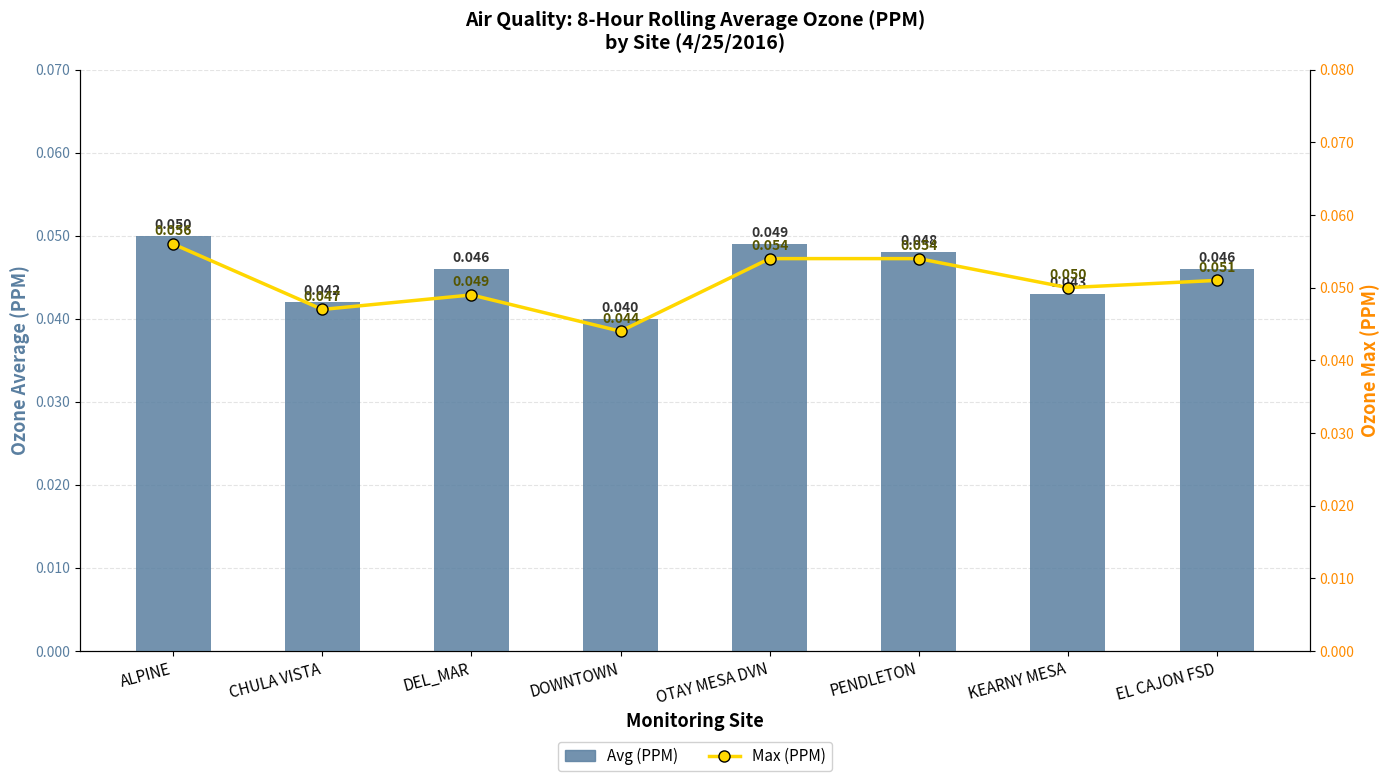

Which series changed the most between PENDLETON and EL CAJON FSD?

Max (PPM)